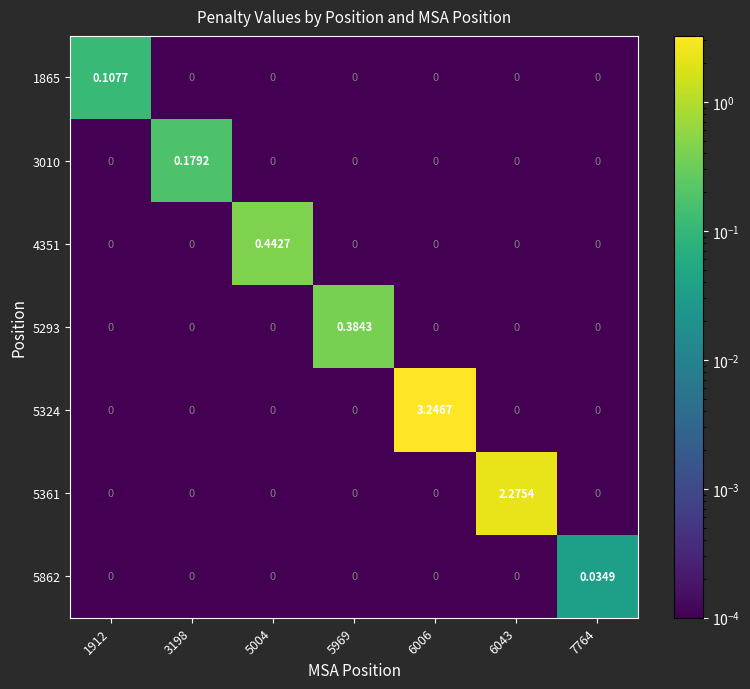

Reading left to right, transcribe all the data shown in this chart.

1865: 1912=0.1	3198=0.0	5004=0.0	5969=0.0	6006=0.0	6043=0.0	7764=0.0
3010: 1912=0.0	3198=0.2	5004=0.0	5969=0.0	6006=0.0	6043=0.0	7764=0.0
4351: 1912=0.0	3198=0.0	5004=0.4	5969=0.0	6006=0.0	6043=0.0	7764=0.0
5293: 1912=0.0	3198=0.0	5004=0.0	5969=0.4	6006=0.0	6043=0.0	7764=0.0
5324: 1912=0.0	3198=0.0	5004=0.0	5969=0.0	6006=3.2	6043=0.0	7764=0.0
5361: 1912=0.0	3198=0.0	5004=0.0	5969=0.0	6006=0.0	6043=2.3	7764=0.0
5862: 1912=0.0	3198=0.0	5004=0.0	5969=0.0	6006=0.0	6043=0.0	7764=0.0